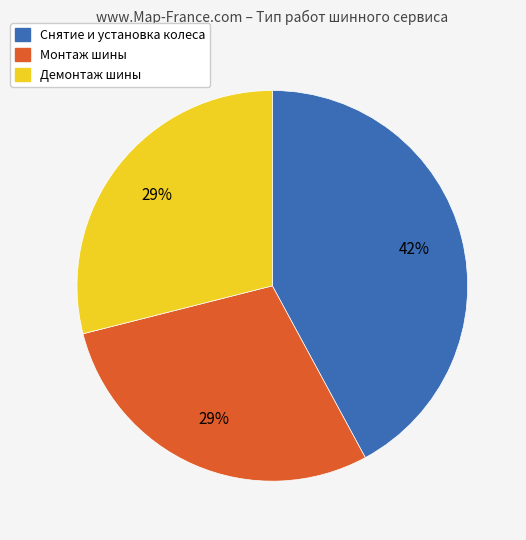

Is Снятие и установка колеса the majority of the pie?

No